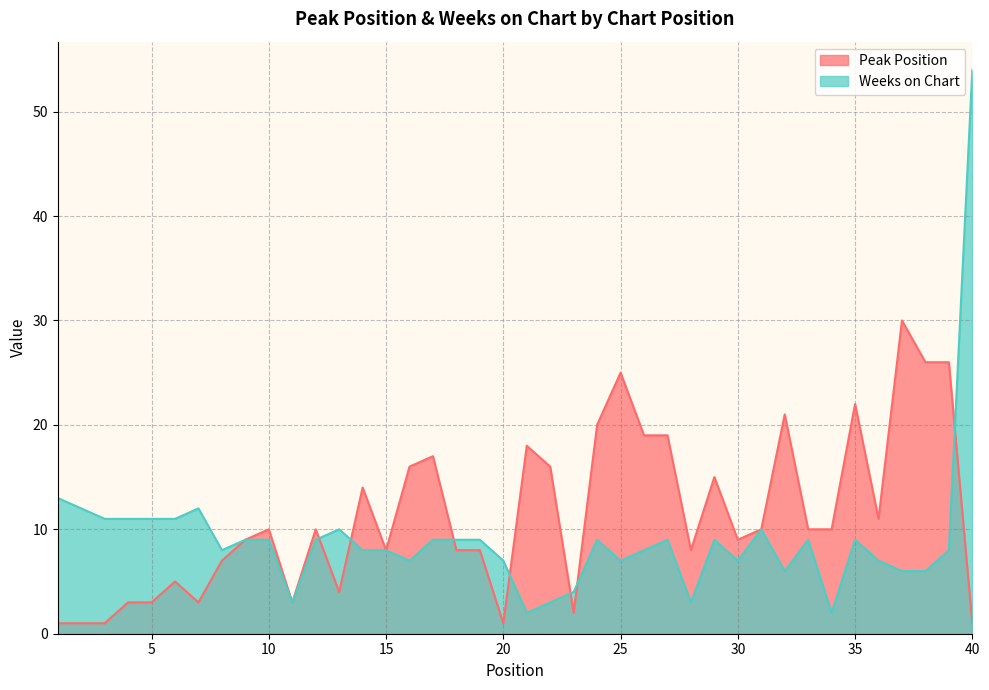

What is the lowest value of the Weeks on Chart series?

2